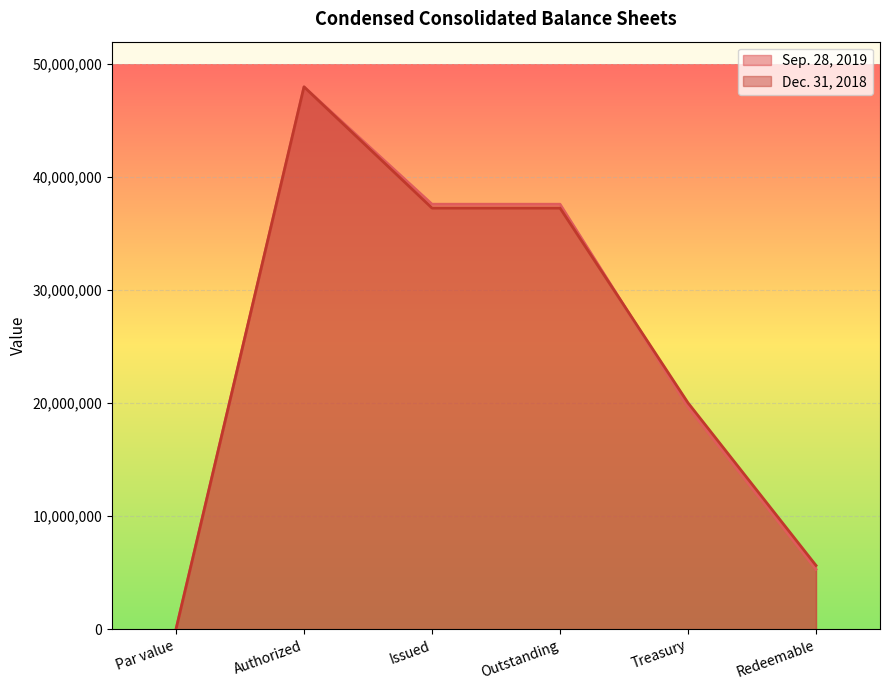

How many lines are shown in the chart?

2